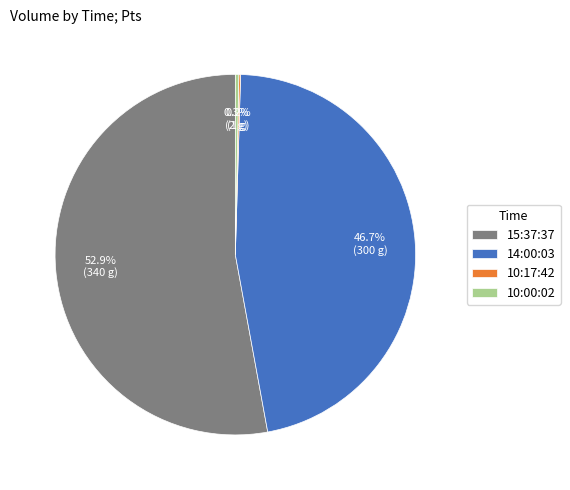

True or false: 10:00:02 accounts for 0% of the total.

True